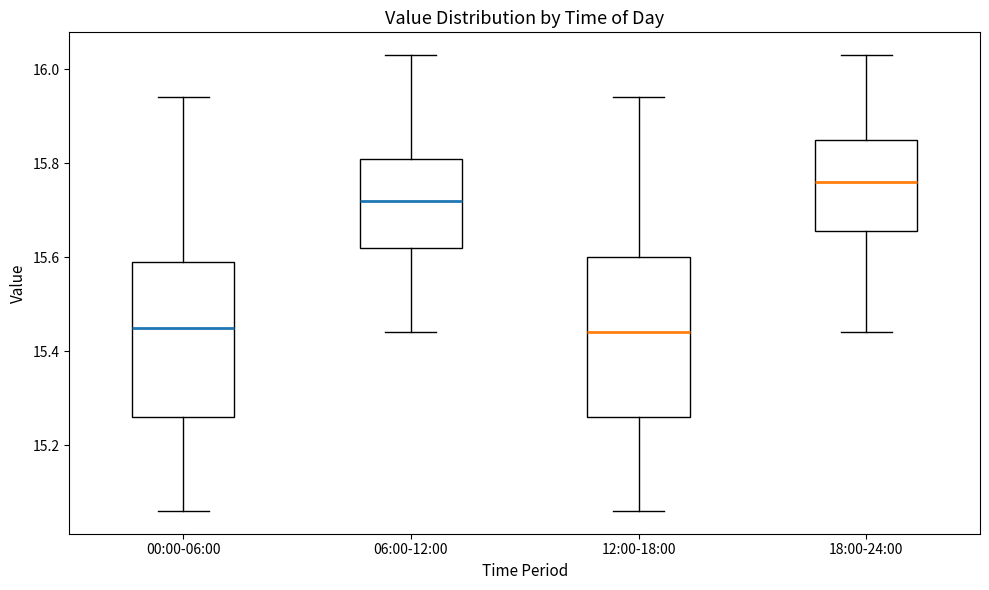

Reading left to right, read every box against the y-axis: the position of its median line, the range the box covers, and the ends of its whiskers. The values are not printed on the chart, so give them approximately, as read against the axis.

00:00-06:00: median 15.46, box 15.26 to 15.60, whiskers 15.06 to 15.94
06:00-12:00: median 15.72, box 15.62 to 15.82, whiskers 15.44 to 16.04
12:00-18:00: median 15.44, box 15.26 to 15.60, whiskers 15.06 to 15.94
18:00-24:00: median 15.76, box 15.66 to 15.86, whiskers 15.44 to 16.04